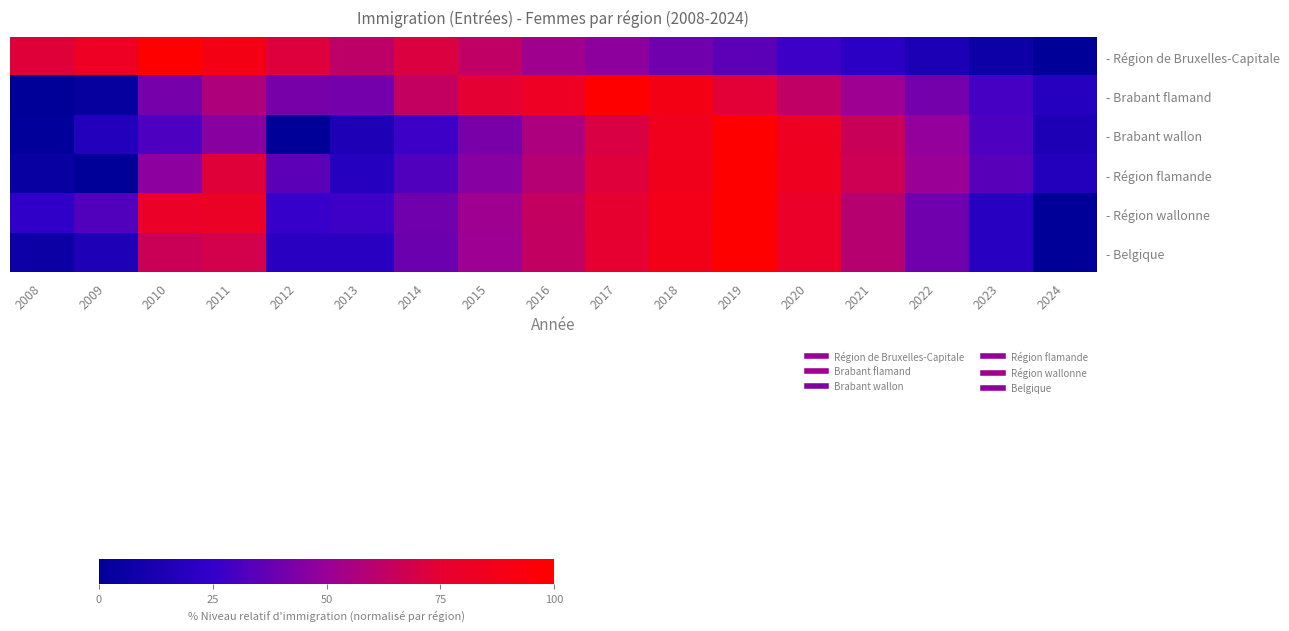

Reading left to right, what are all the values shown in this chart?

- Région de Bruxelles-Capitale: 2008=73.3	2009=82.5	2010=100.0	2011=89.4	2012=72.3	2013=62.0	2014=71.8	2015=62.6	2016=52.5	2017=47.6	2018=39.9	2019=34.9	2020=27.7	2021=21.2	2022=14.2	2023=7.4	2024=0.0
- Brabant flamand: 2008=0.0	2009=3.3	2010=41.6	2011=57.3	2012=42.1	2013=40.7	2014=63.8	2015=74.8	2016=82.5	2017=100.0	2018=89.2	2019=73.9	2020=62.7	2021=51.9	2022=40.7	2023=29.7	2024=18.7
- Brabant wallon: 2008=0.9	2009=17.5	2010=31.4	2011=46.1	2012=0.0	2013=15.2	2014=27.7	2015=42.2	2016=56.5	2017=71.0	2018=85.5	2019=100.0	2020=82.9	2021=65.8	2022=48.7	2023=31.6	2024=14.5
- Région flamande: 2008=4.3	2009=0.0	2010=47.1	2011=73.2	2012=34.8	2013=18.4	2014=32.0	2015=45.6	2016=59.2	2017=72.8	2018=86.4	2019=100.0	2020=83.5	2021=67.0	2022=50.5	2023=34.1	2024=17.6
- Région wallonne: 2008=23.8	2009=32.6	2010=80.3	2011=80.9	2012=25.9	2013=28.1	2014=40.0	2015=52.0	2016=64.0	2017=76.0	2018=88.0	2019=100.0	2020=80.0	2021=60.0	2022=40.0	2023=20.0	2024=0.0
- Belgique: 2008=6.0	2009=14.9	2010=66.3	2011=69.0	2012=20.7	2013=20.7	2014=39.0	2015=51.2	2016=63.4	2017=75.6	2018=87.8	2019=100.0	2020=80.0	2021=60.0	2022=40.0	2023=20.0	2024=0.0